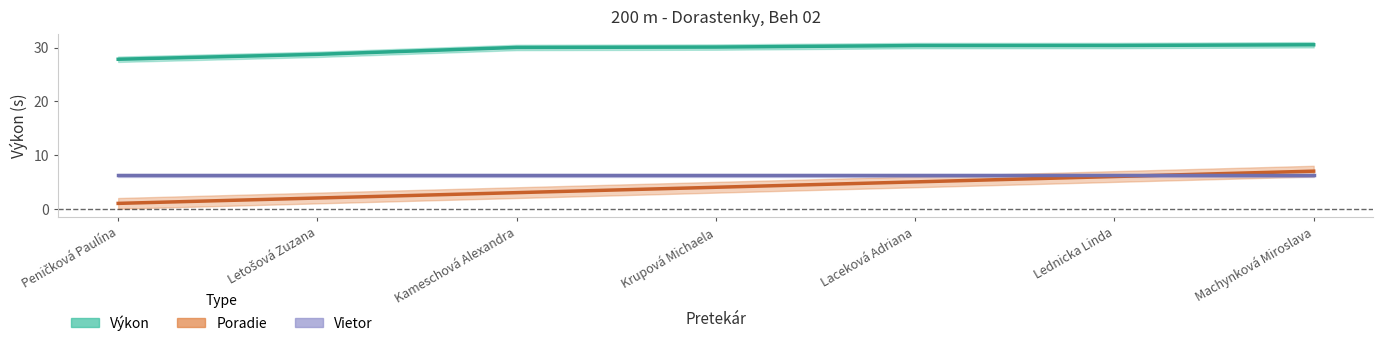

List the labels in order of Výkon value, smallest first.

Peničková Paulína, Letošová Zuzana, Kameschová Alexandra, Krupová Michaela, Laceková Adriana, Lednicka Linda, Machynková Miroslava